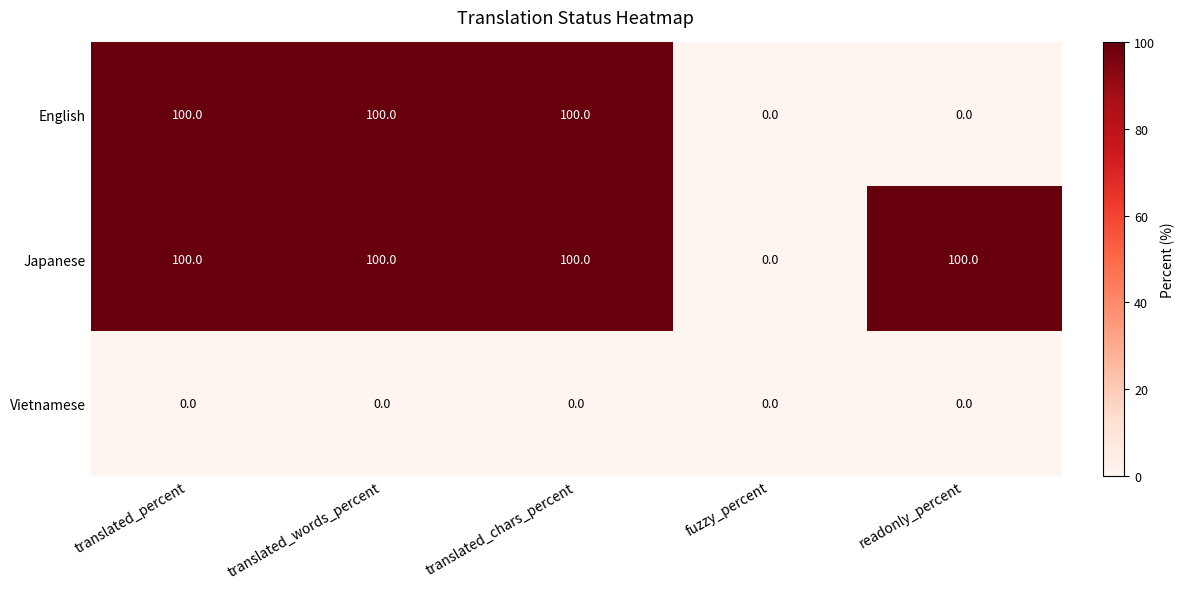

Reading left to right, extract all data points from this chart.

English: translated_percent=100	translated_words_percent=100	translated_chars_percent=100	fuzzy_percent=0	readonly_percent=0
Japanese: translated_percent=100	translated_words_percent=100	translated_chars_percent=100	fuzzy_percent=0	readonly_percent=100
Vietnamese: translated_percent=0	translated_words_percent=0	translated_chars_percent=0	fuzzy_percent=0	readonly_percent=0